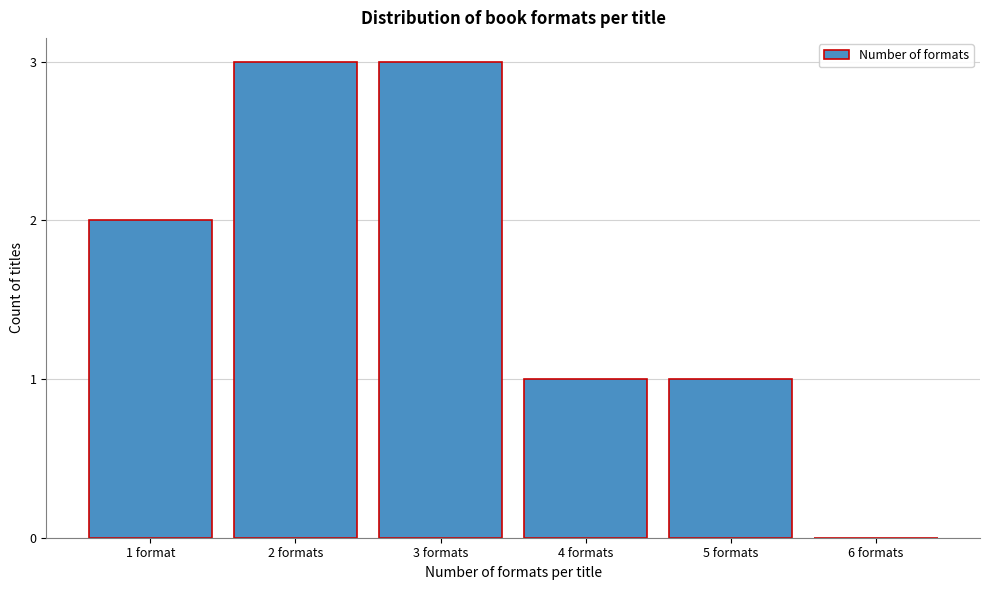

Reading left to right, what are all the values shown in this chart?

1 format=2	2 formats=3	3 formats=3	4 formats=1	5 formats=1	6 formats=0